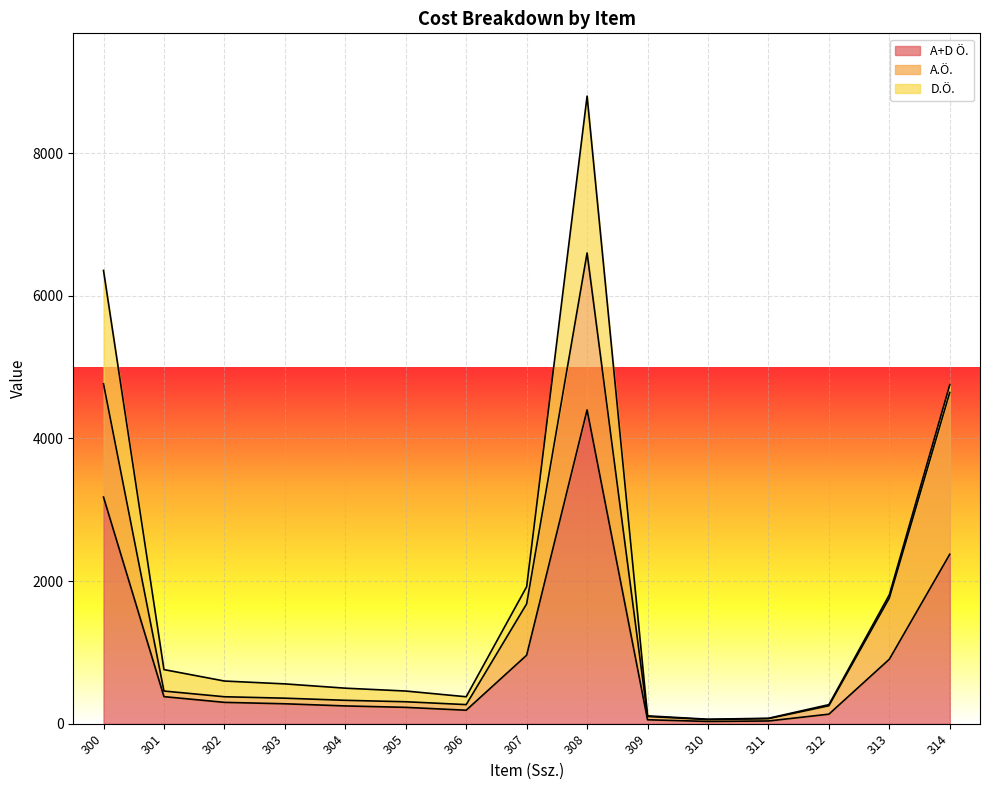

True or false: A.Ö. and A+D Ö. intersect in this chart.

False